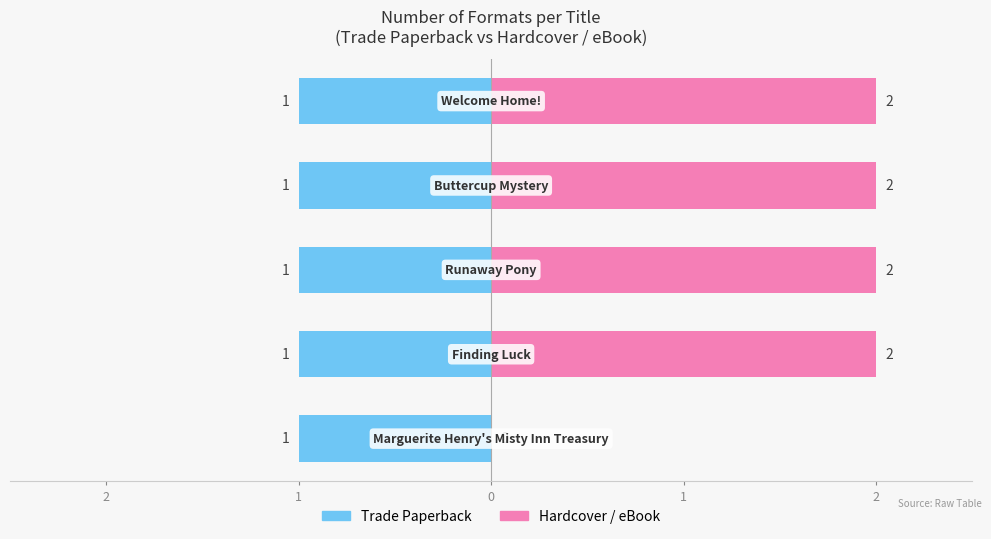

Are the bars horizontal?

Yes